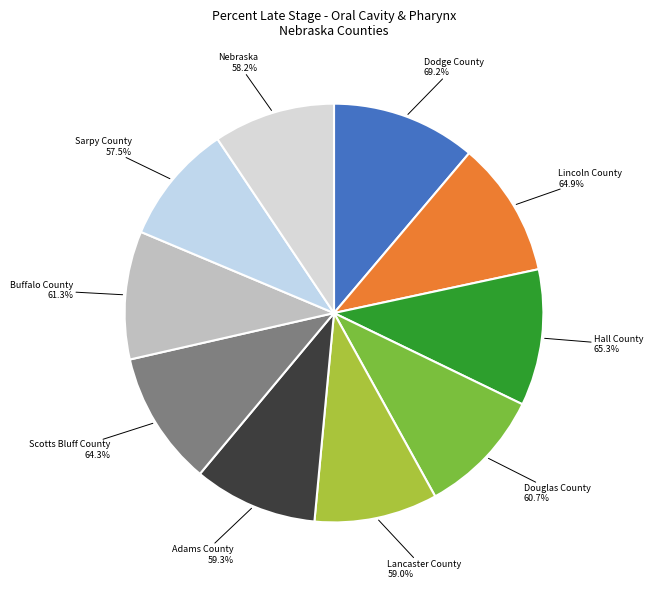

Combined, what portion of the pie is Hall County and Sarpy County?

19.8%